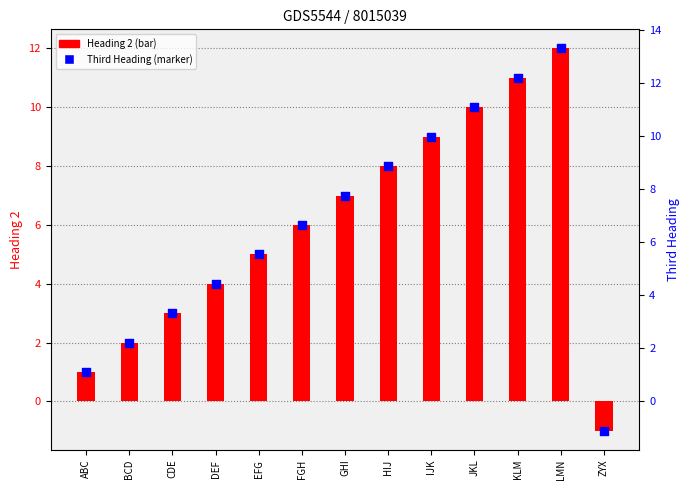

Which series has the largest Y range (max minus min)?

Third Heading